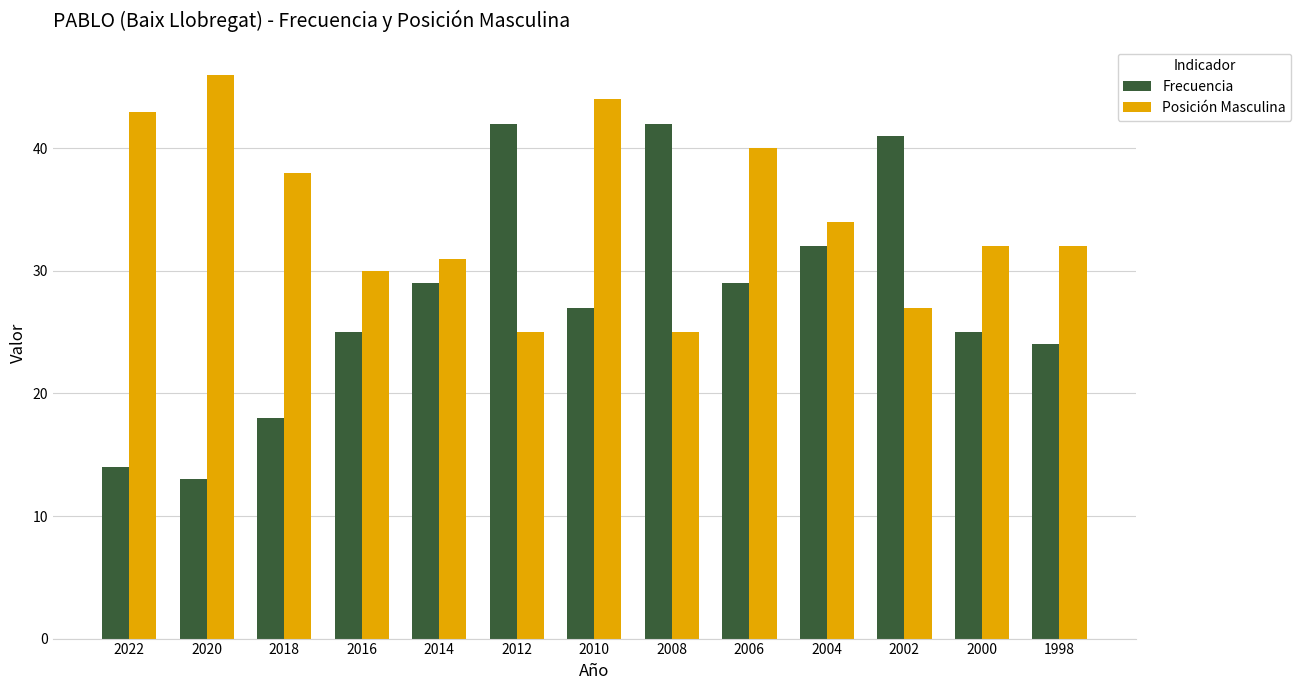

At which label does Frecuencia first exceed 27?

2014